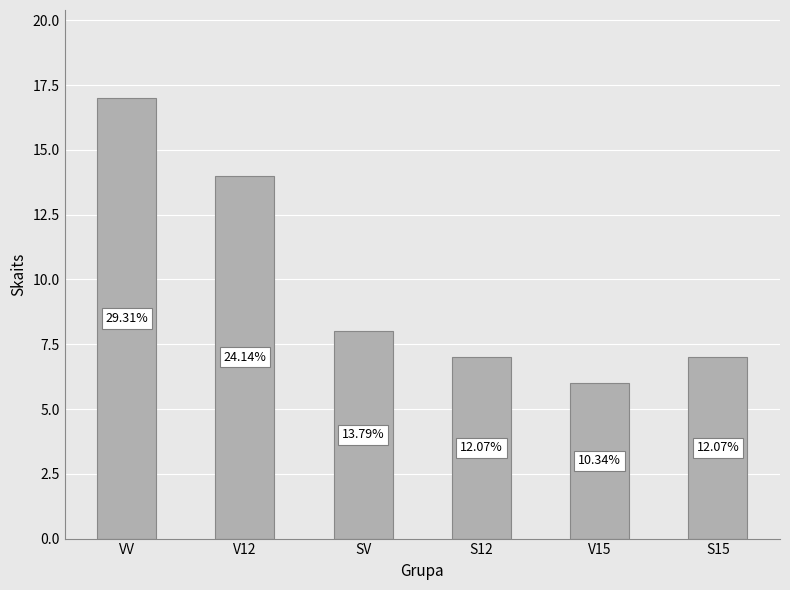

What position from the right is S12?

3